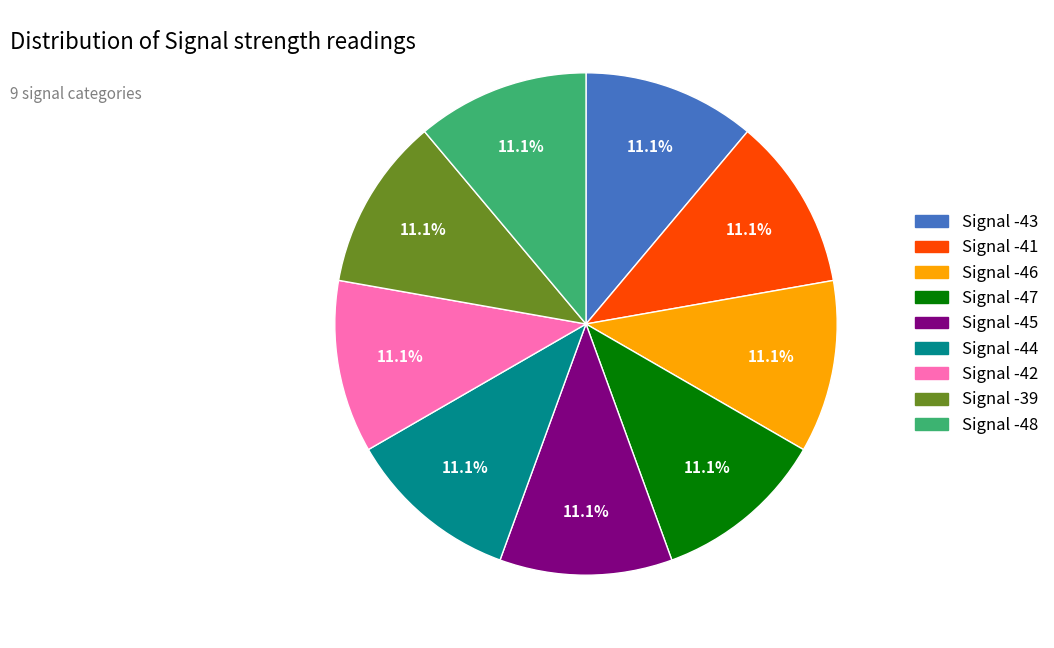

Does any single category account for the majority?

No